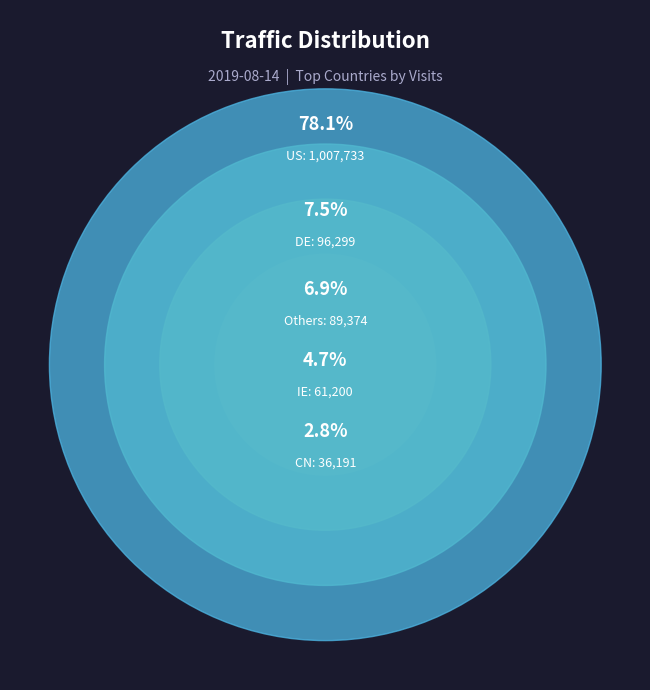

To the nearest percent, what portion does DE represent?

7%